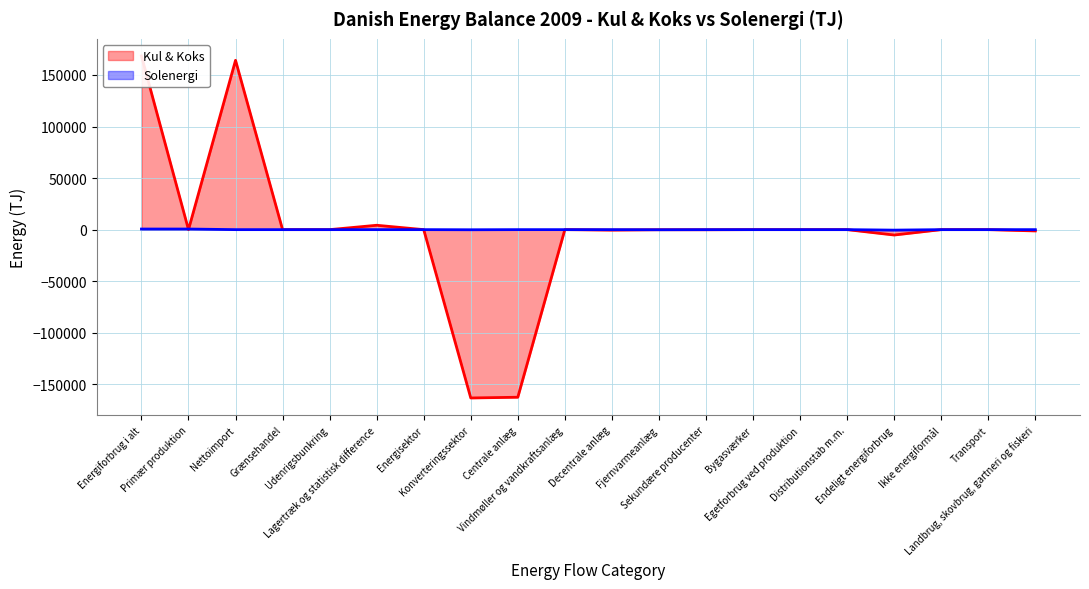

Rank the categories by Solenergi value from lowest to highest.

Endeligt energiforbrug, Konverteringssektor, Fjernvarmeanlæg, Sekundære producenter, Nettoimport, Grænsehandel, Udenrigsbunkring, Lagertræk og statistisk difference, Energisektor, Centrale anlæg, Vindmøller og vandkraftsanlæg, Decentrale anlæg, Bygasværker, Egetforbrug ved produktion, Distributionstab m.m., Ikke energiformål, Transport, Landbrug, skovbrug, gartneri og fiskeri, Energiforbrug i alt, Primær produktion